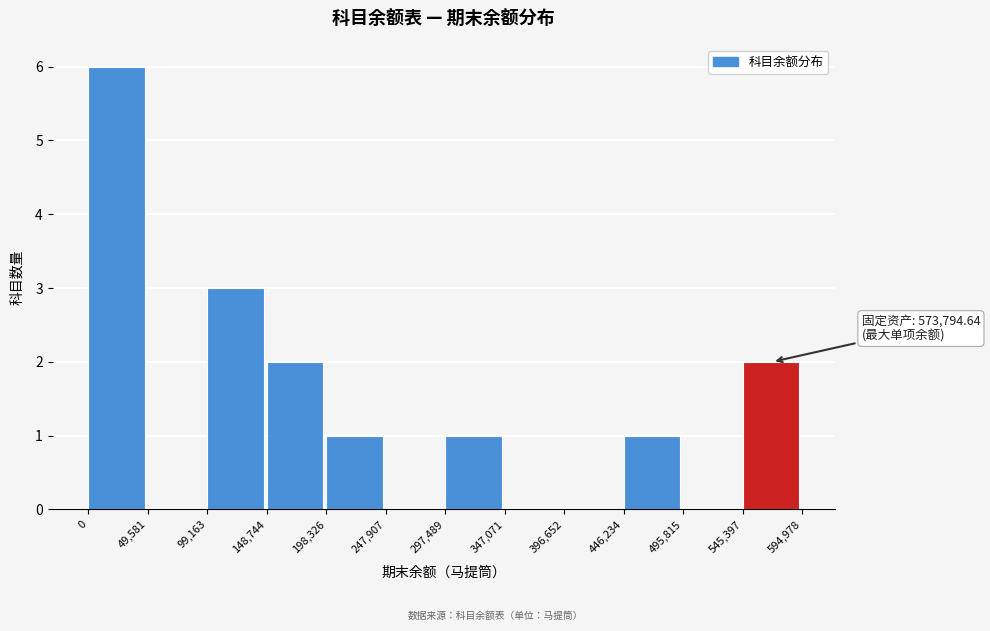

Which range on the x-axis has the tallest bar?

0 to 49,581